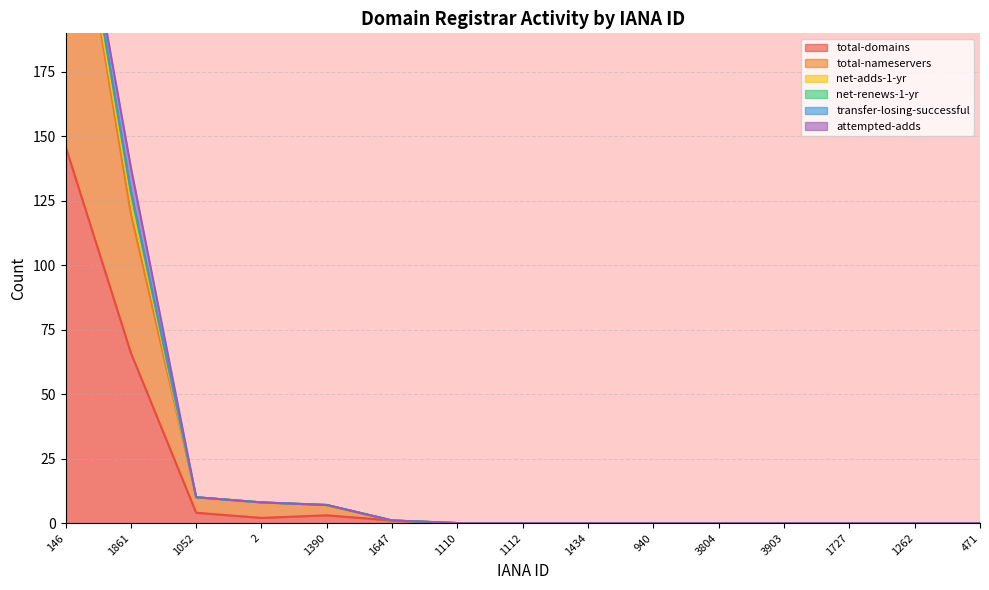

True or false: total-nameservers has more than 1 points higher than both neighbors.

False